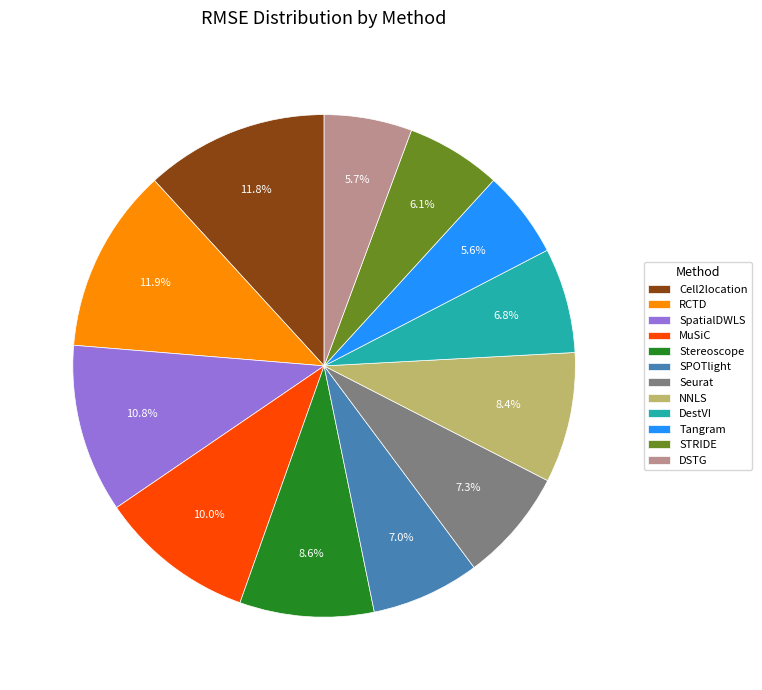

Count the number of slices in the pie.

12